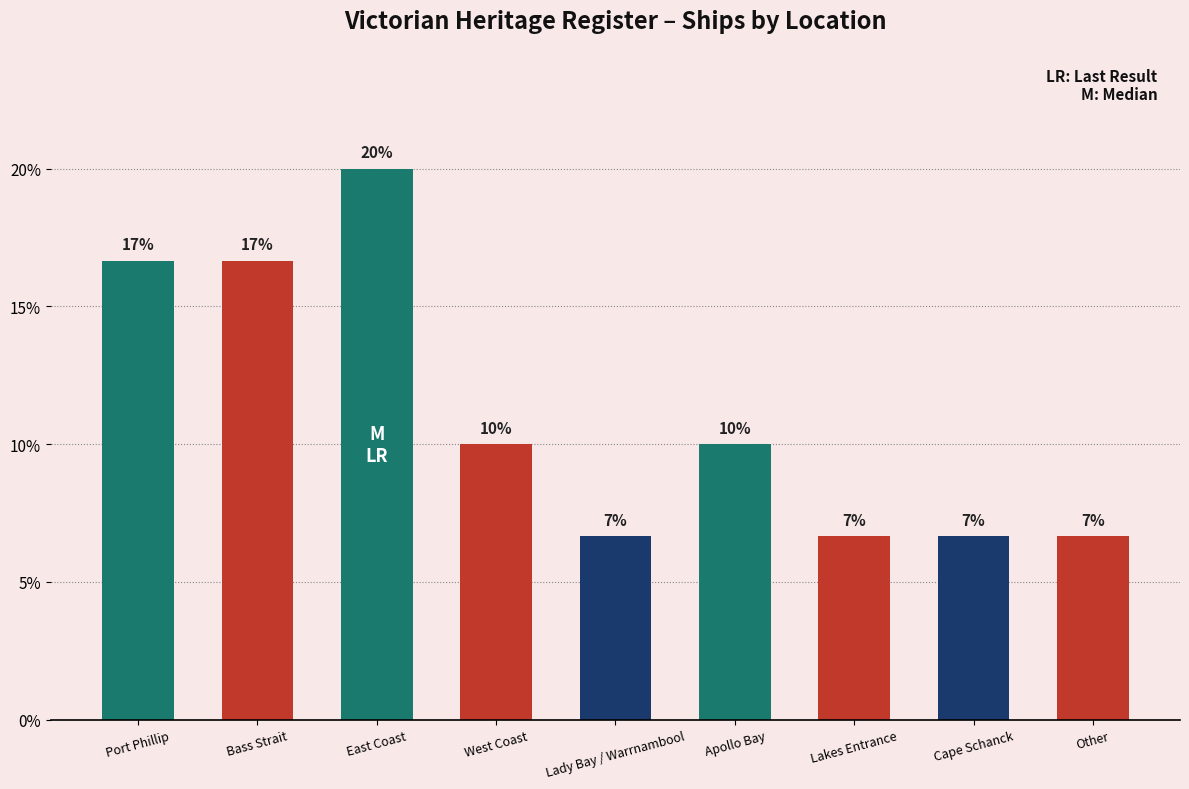

What is the difference between the maximum and minimum values?

13.3